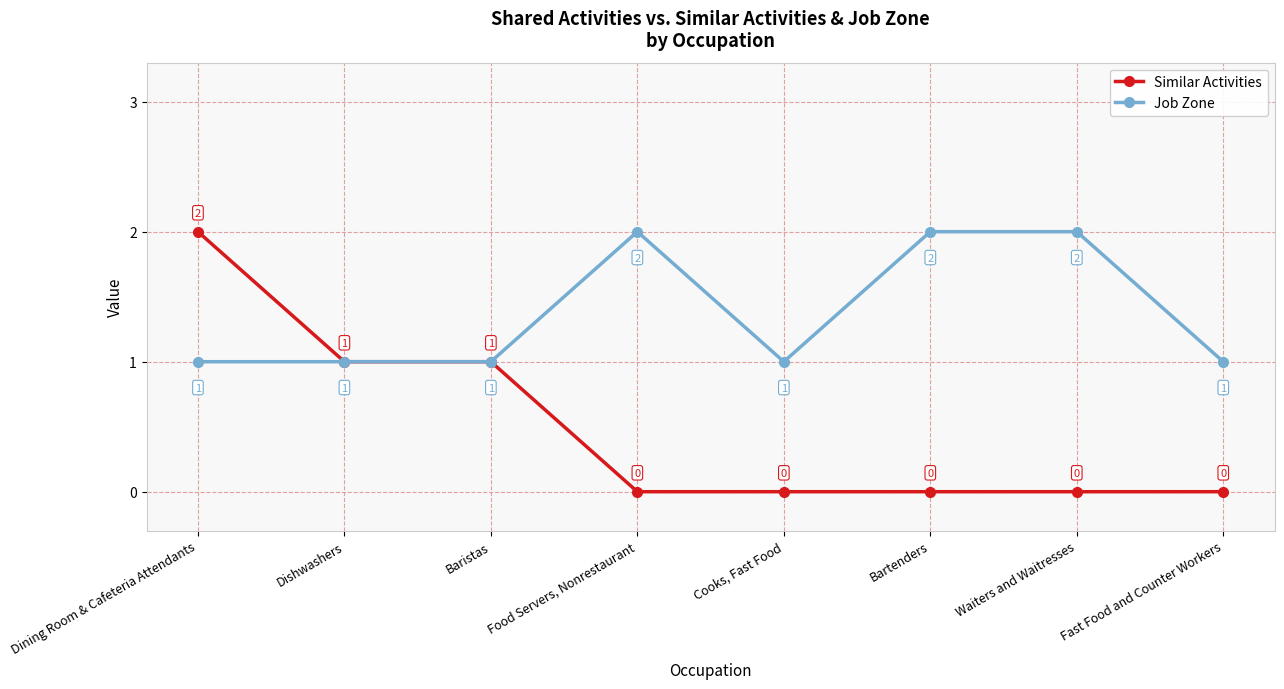

True or false: Similar Activities has a value of 0 at Waiters and Waitresses.

True